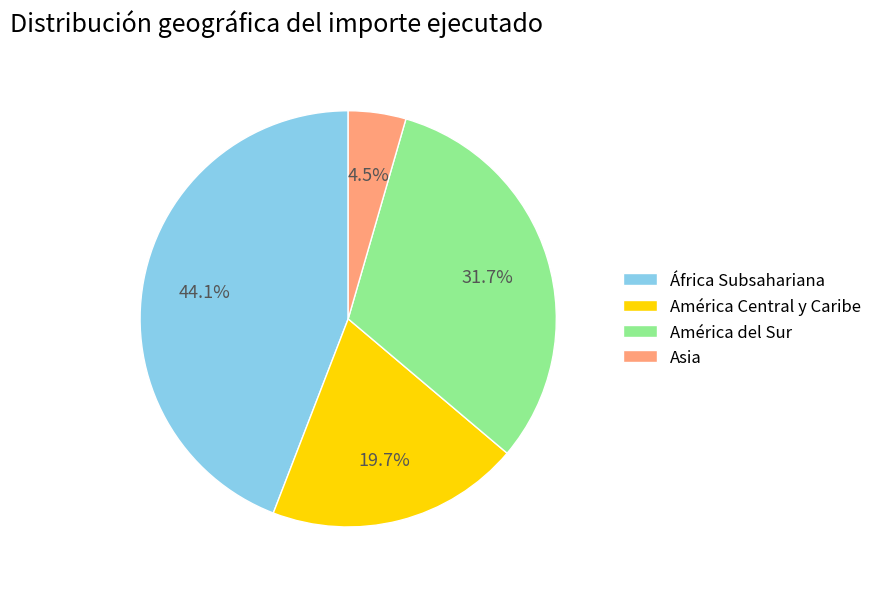

To the nearest percent, what percentage of the pie is África Subsahariana?

44%